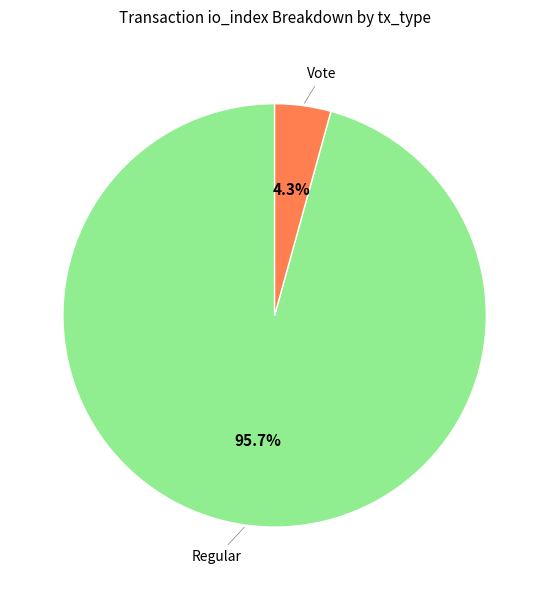

Is there a majority slice in this chart?

Yes